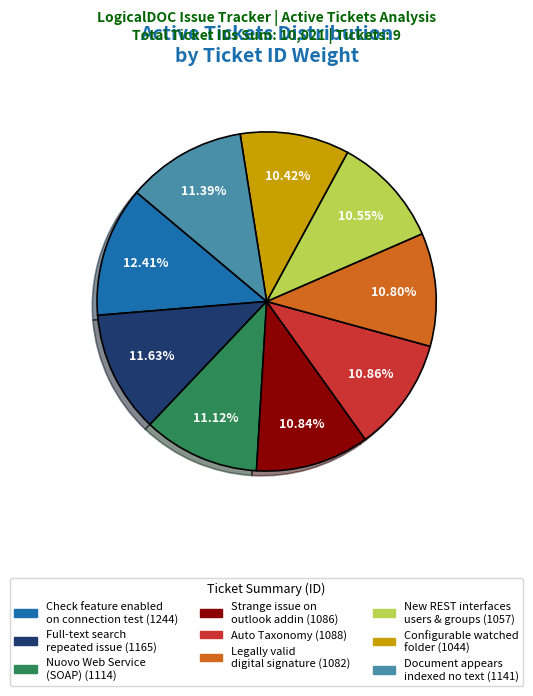

Does any single category account for the majority?

No